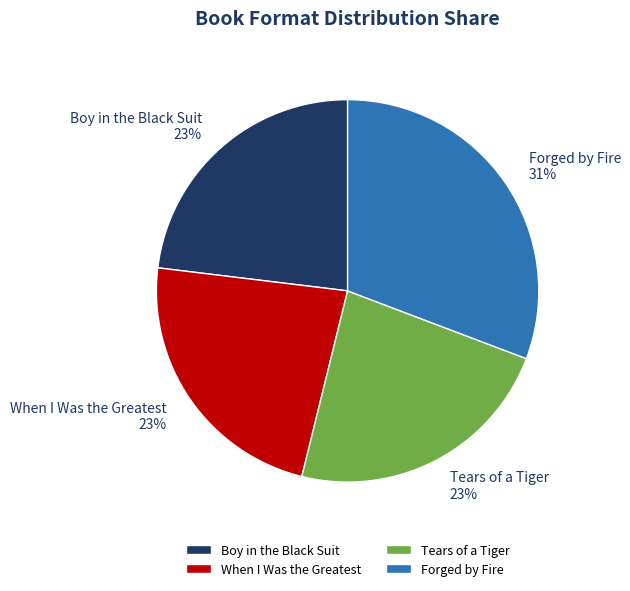

What is the largest slice in the pie chart?

Forged by Fire